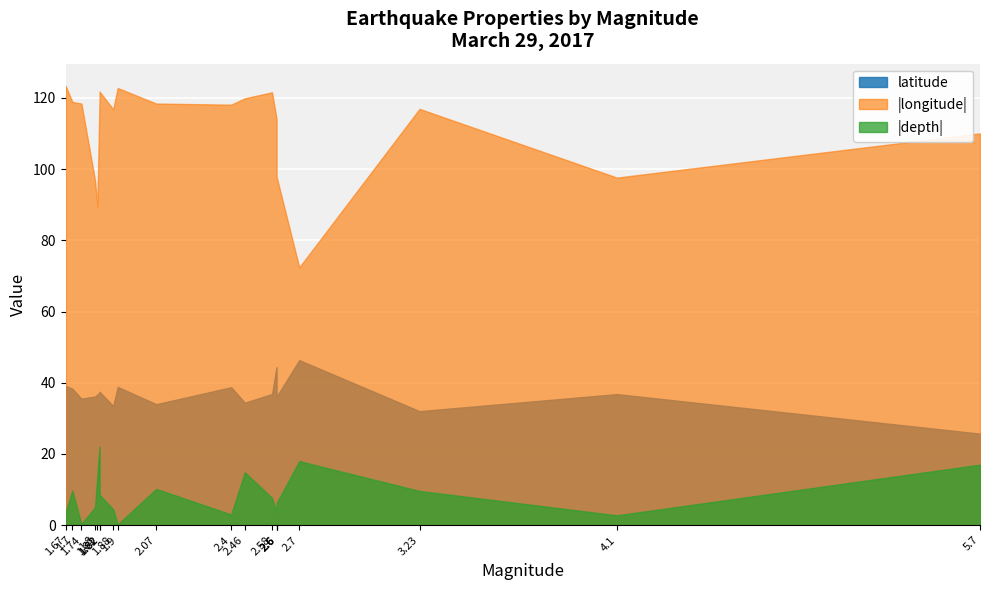

How many values in depth are above zero?

18